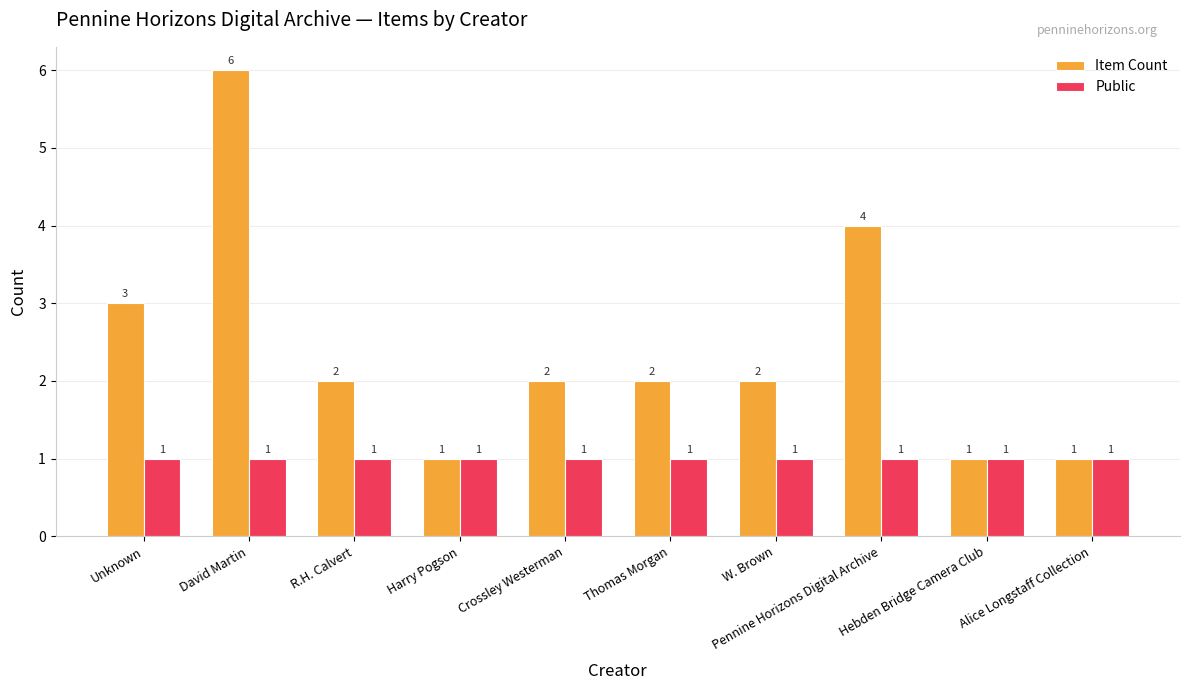

True or false: Item Count has a value of 4 at Pennine Horizons Digital Archive.

True